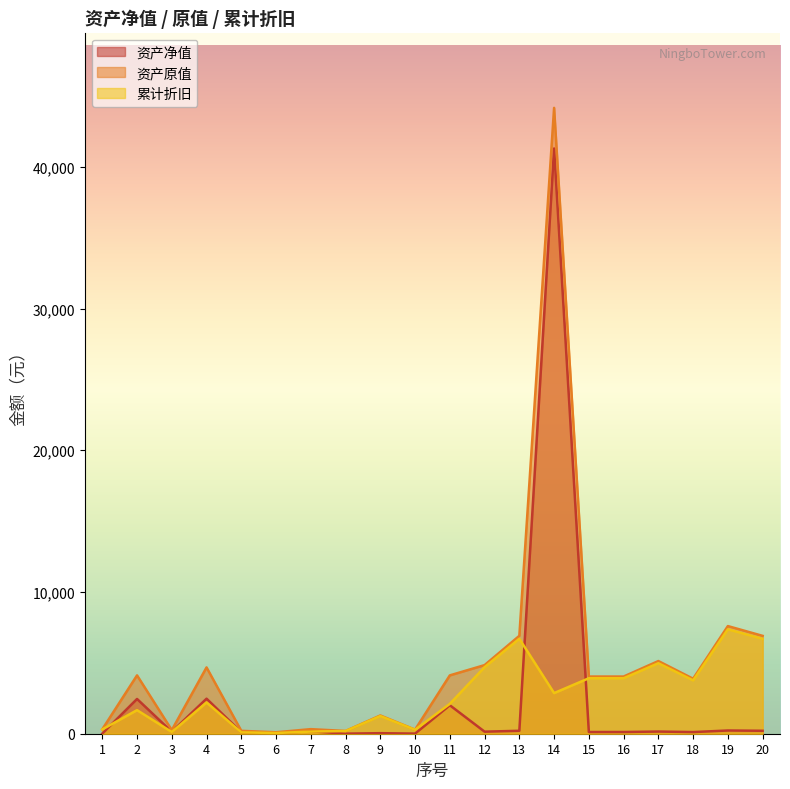

How many data points in 资产原值 are above 4035?

11